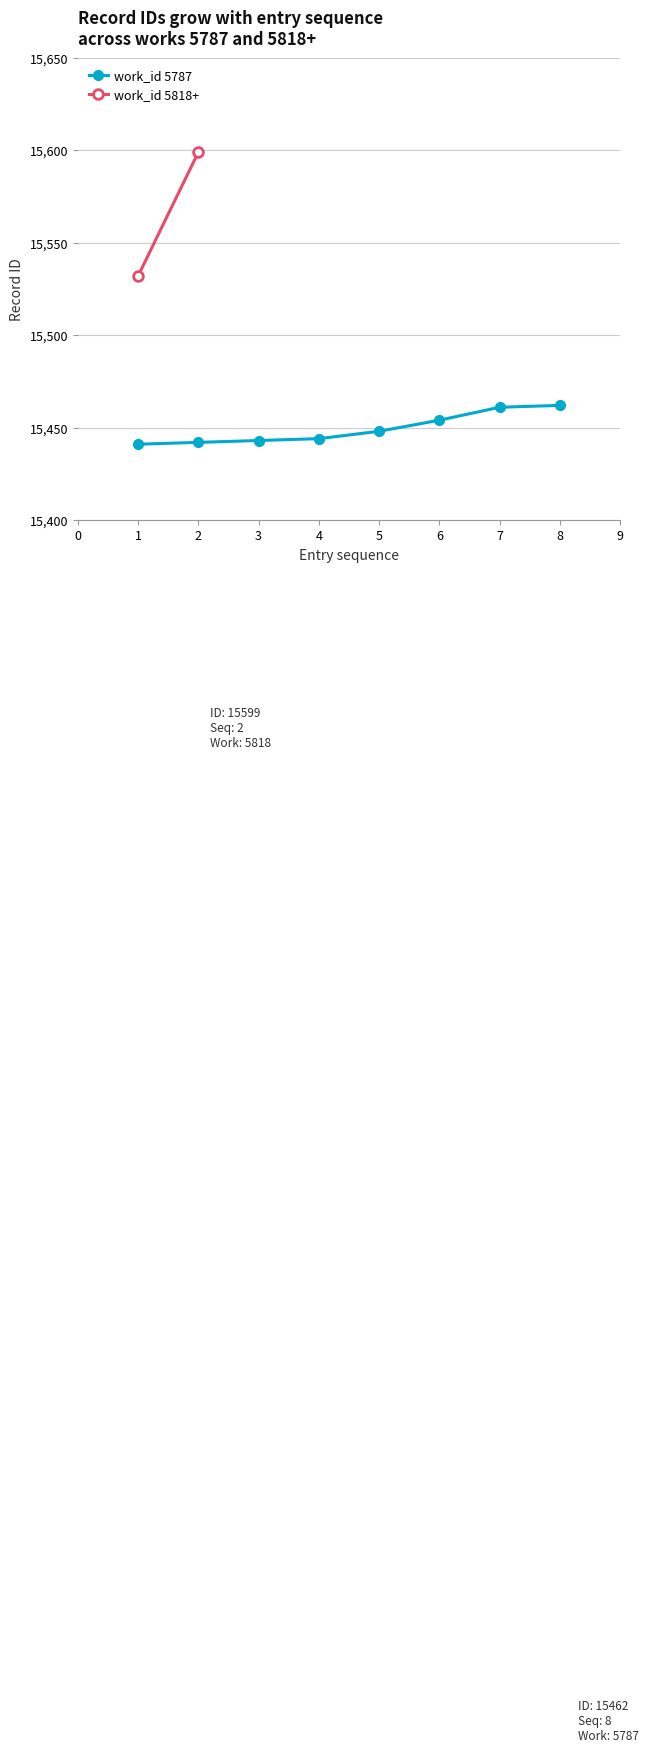

What is the value of the 1st point from the left?

15441